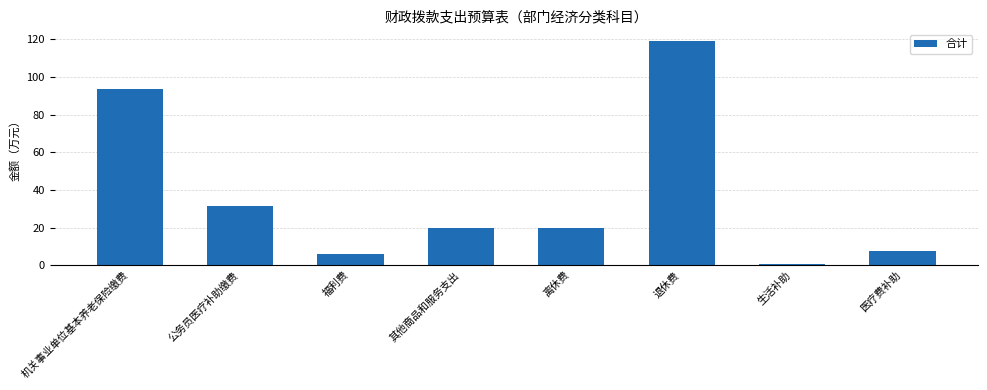

Between 医疗费补助 and 退休费, which is larger?

退休费